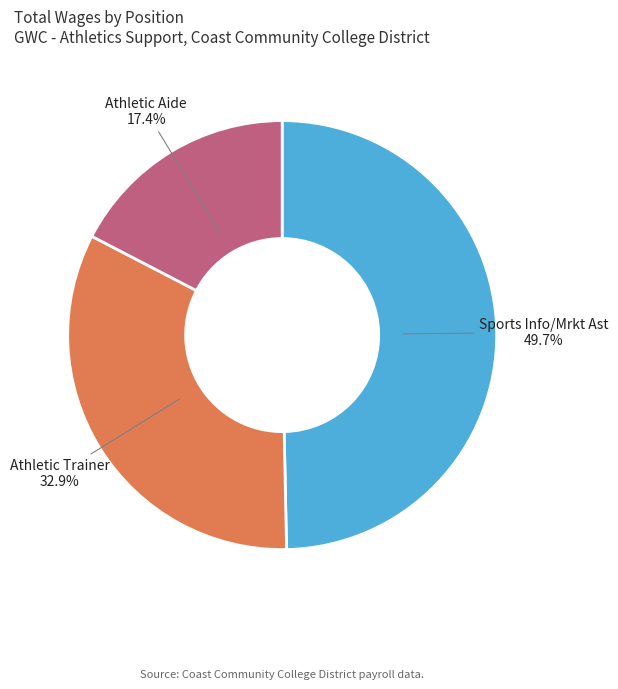

To the nearest percent, what portion does Sports Info/Mrkt Ast represent?

50%